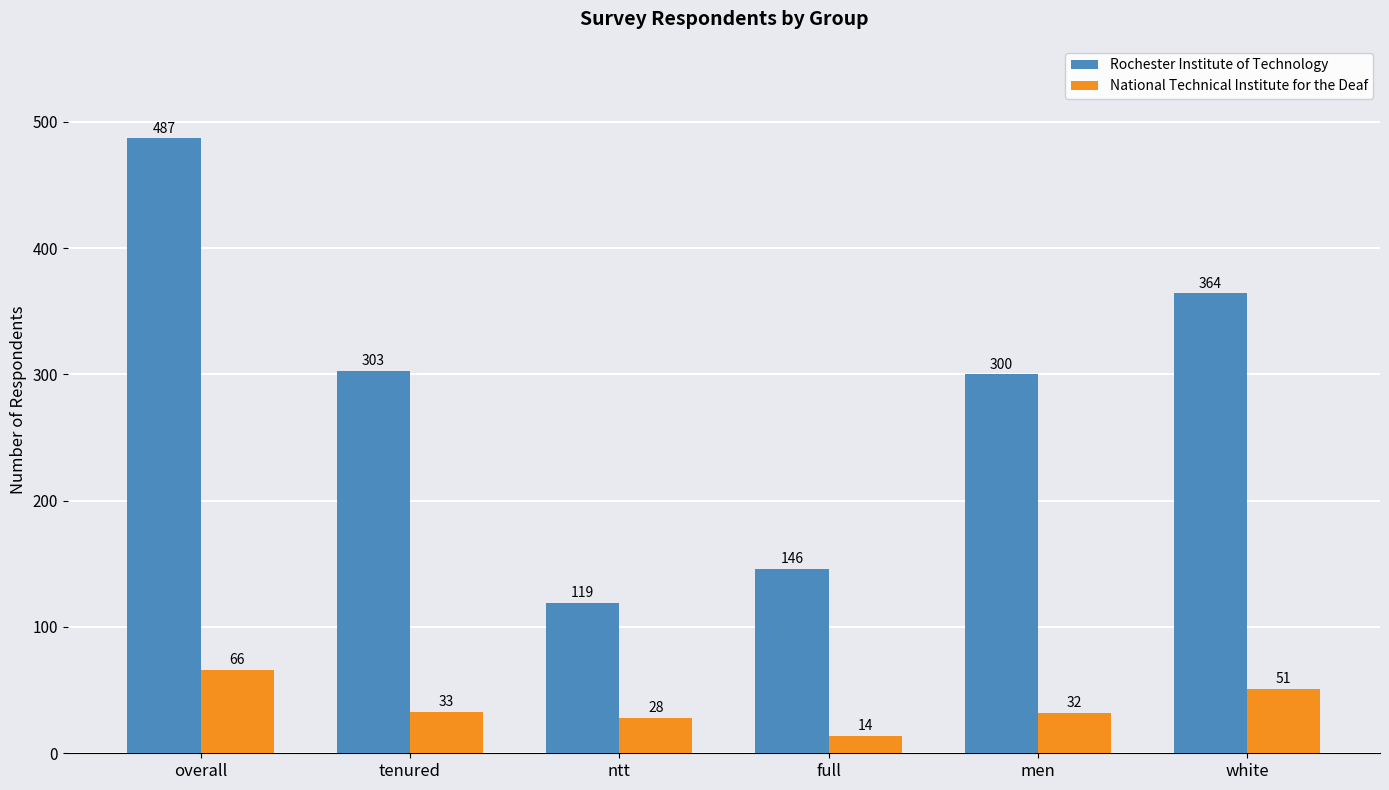

What is the total value across all series at overall?

553